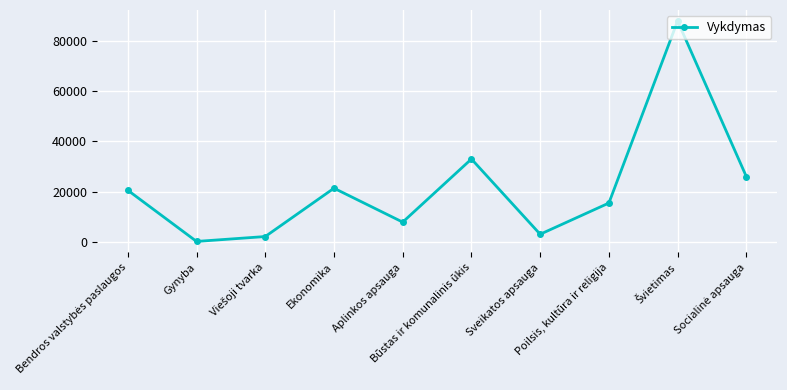

What is the sum of all values?

217235.8